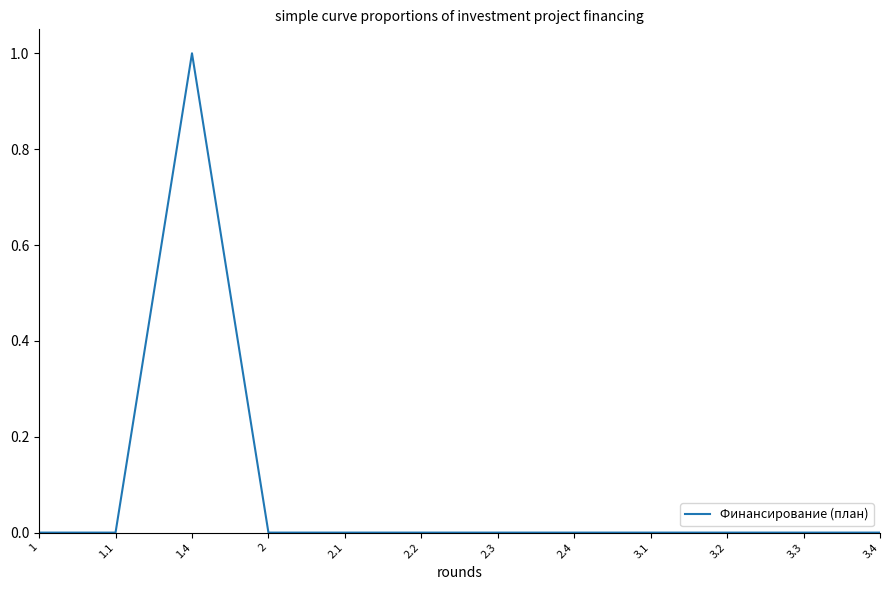

What is the maximum value shown in the chart?

1